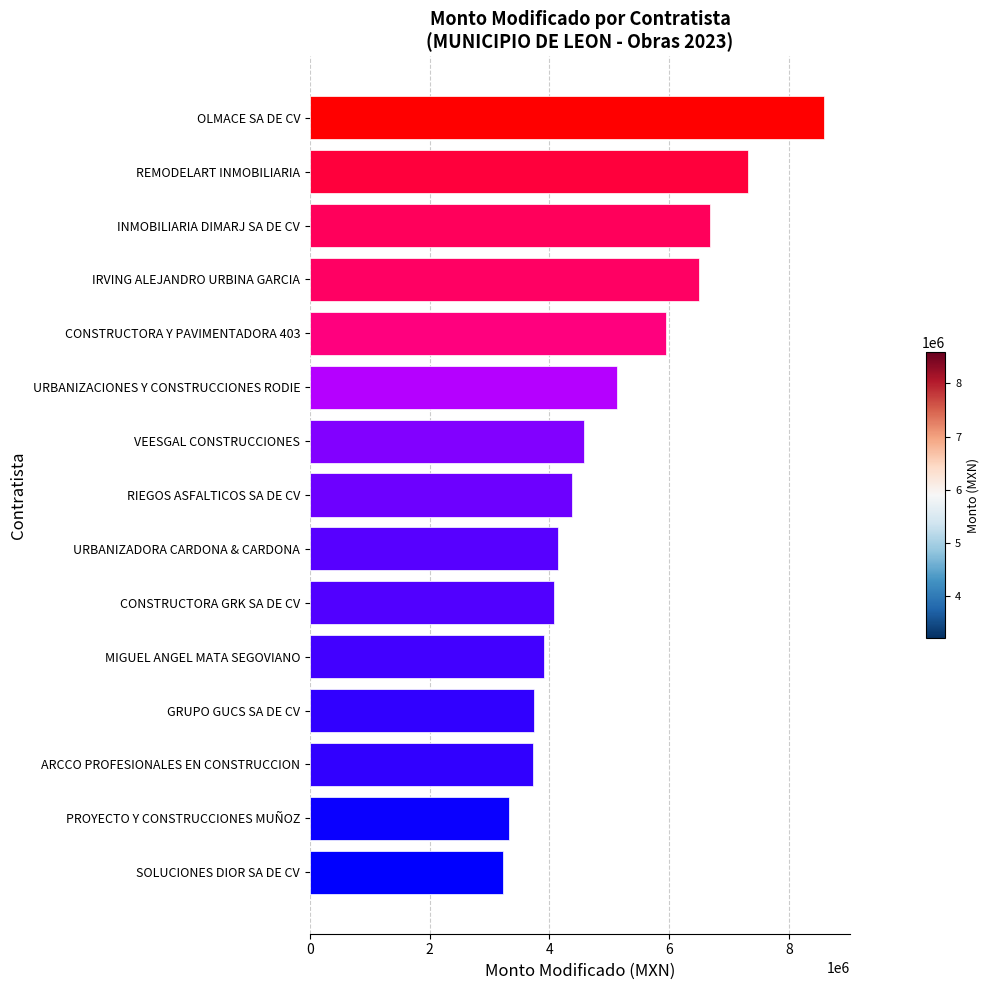

What is the label of the 15th bar from the bottom?

OLMACE SA DE CV